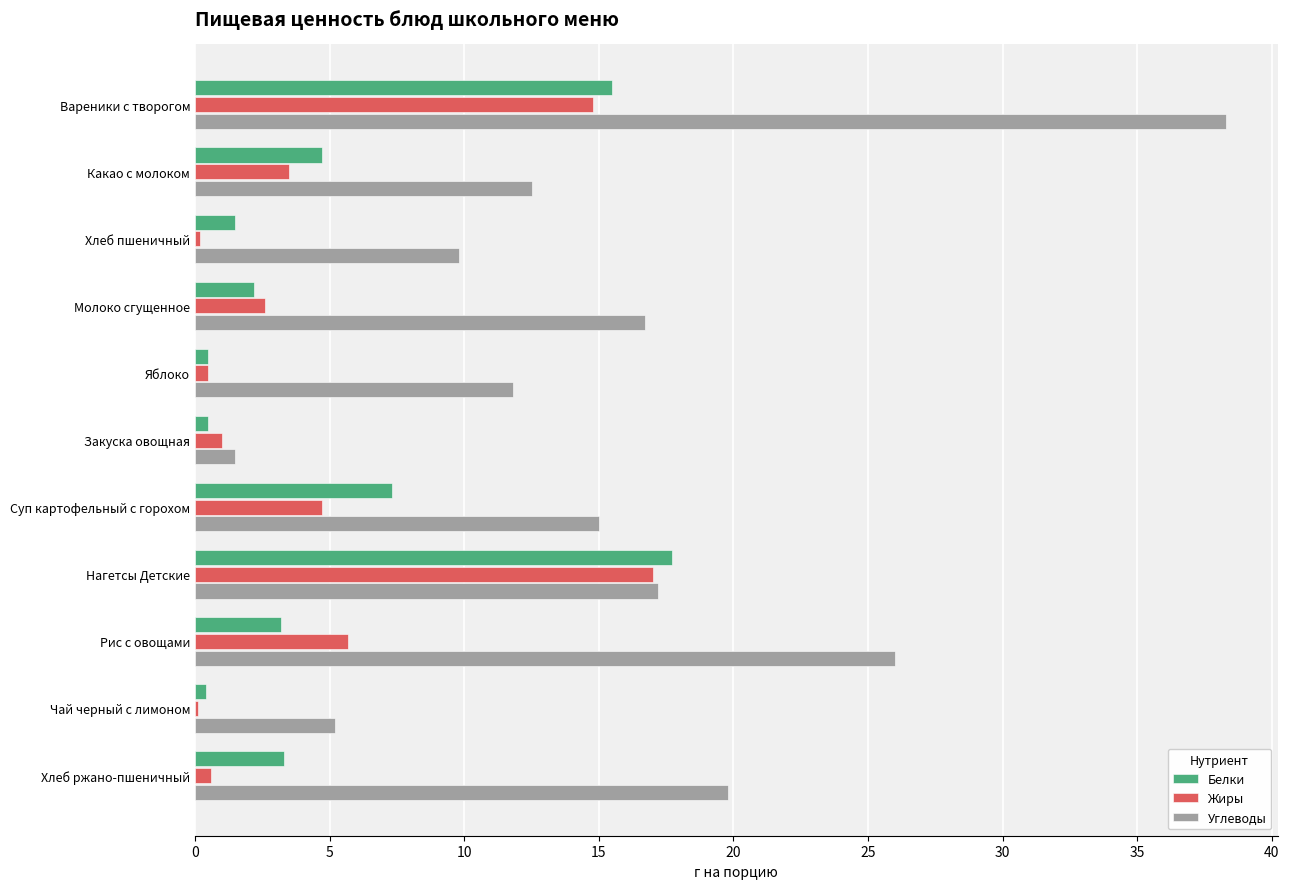

What is the total value across all series at Вареники с творогом?

68.6